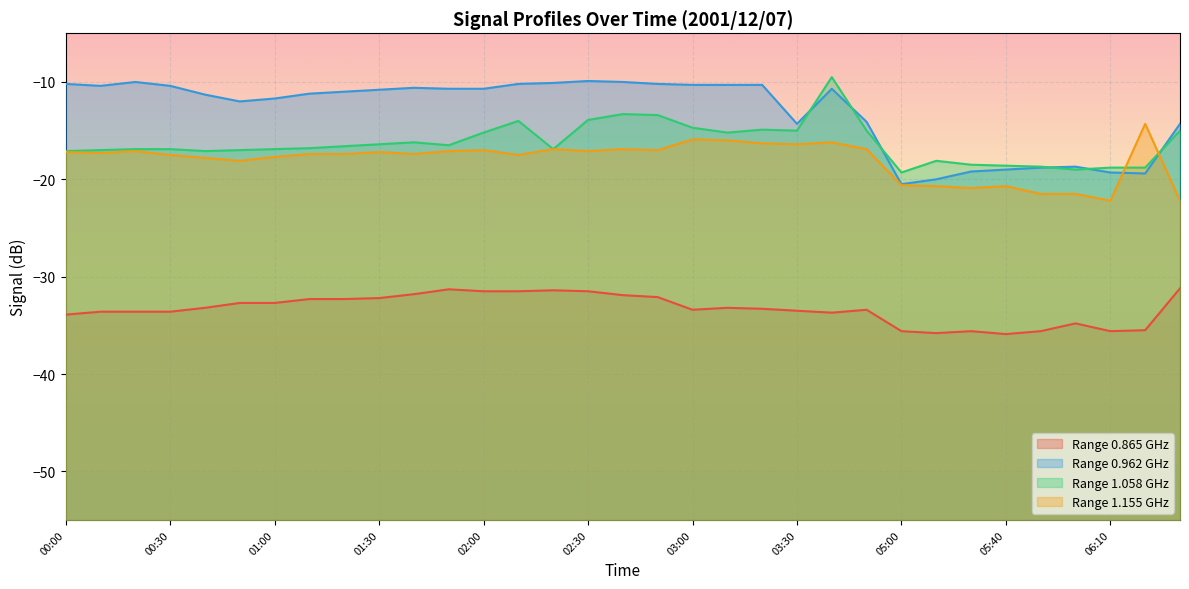

Count the number of categories in the chart.

33